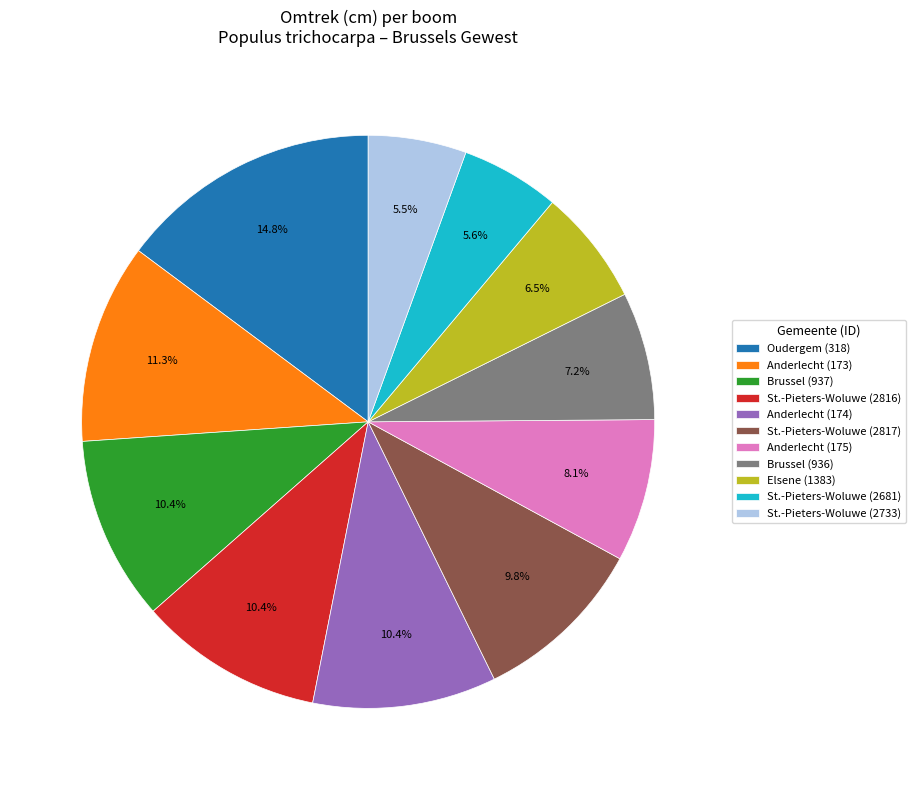

The Anderlecht (174) slice represents 20% of the pie. True or false?

False